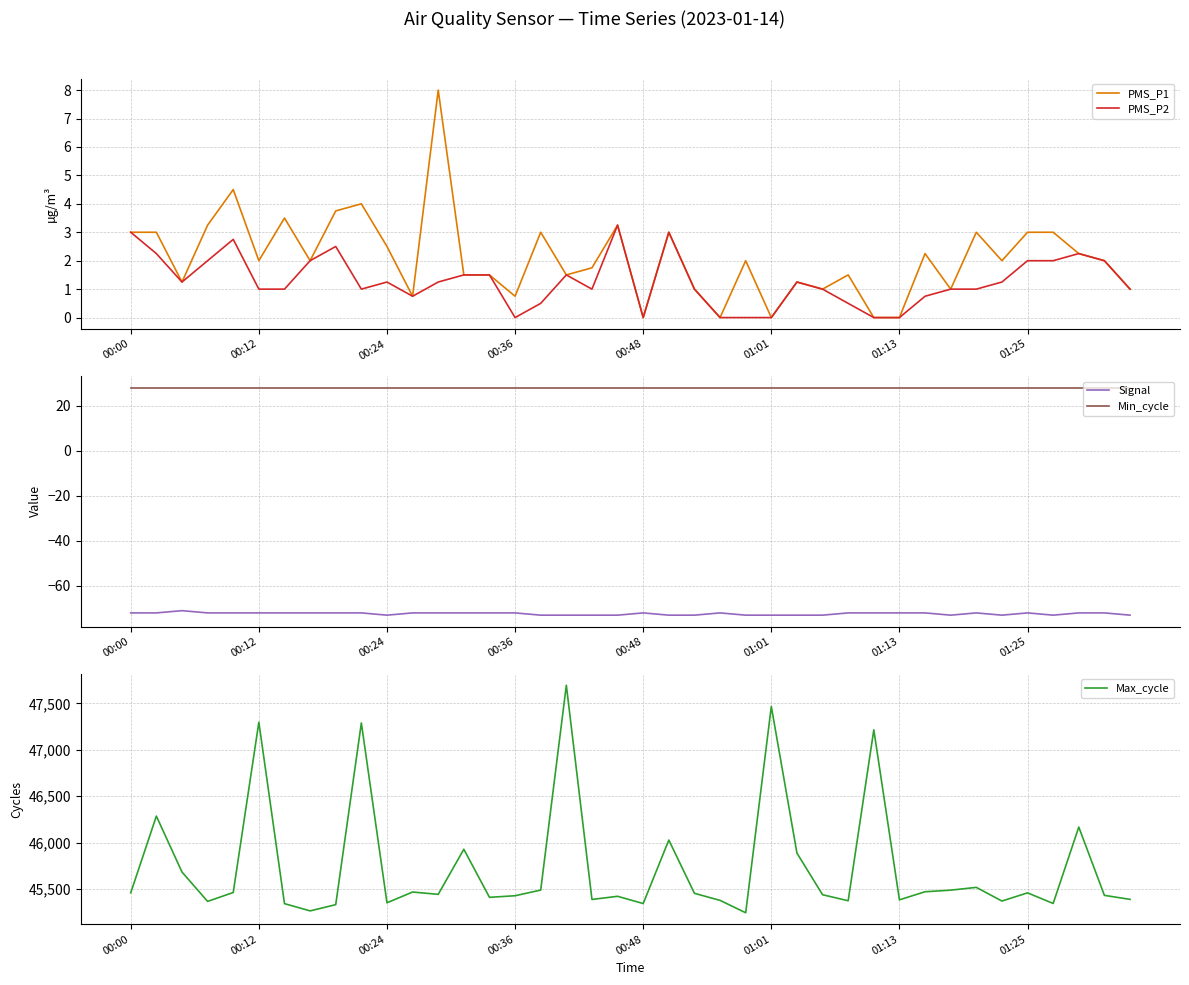

What is the smallest value displayed?

-73.0